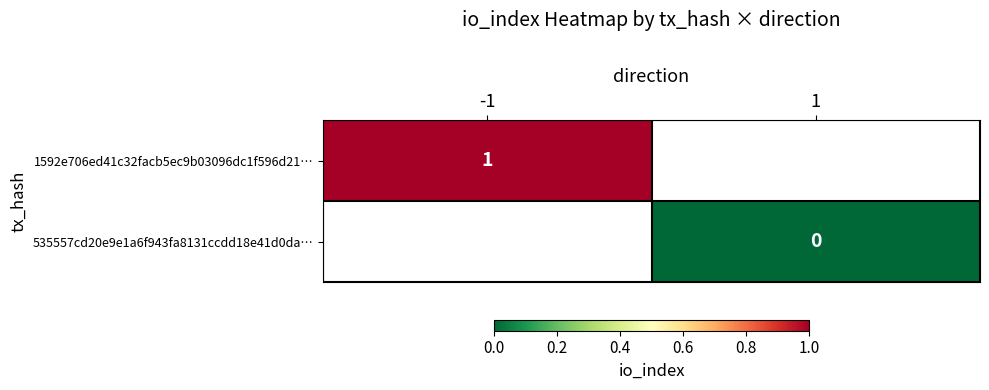

At how many categories does at least one series exceed 0?

1